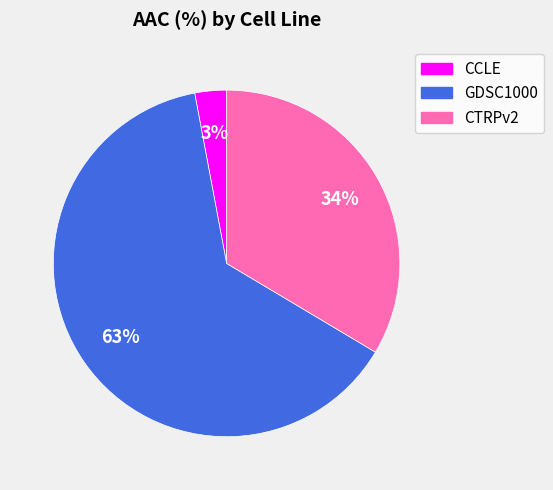

What percentage is the CTRPv2 slice, to the nearest percent?

34%